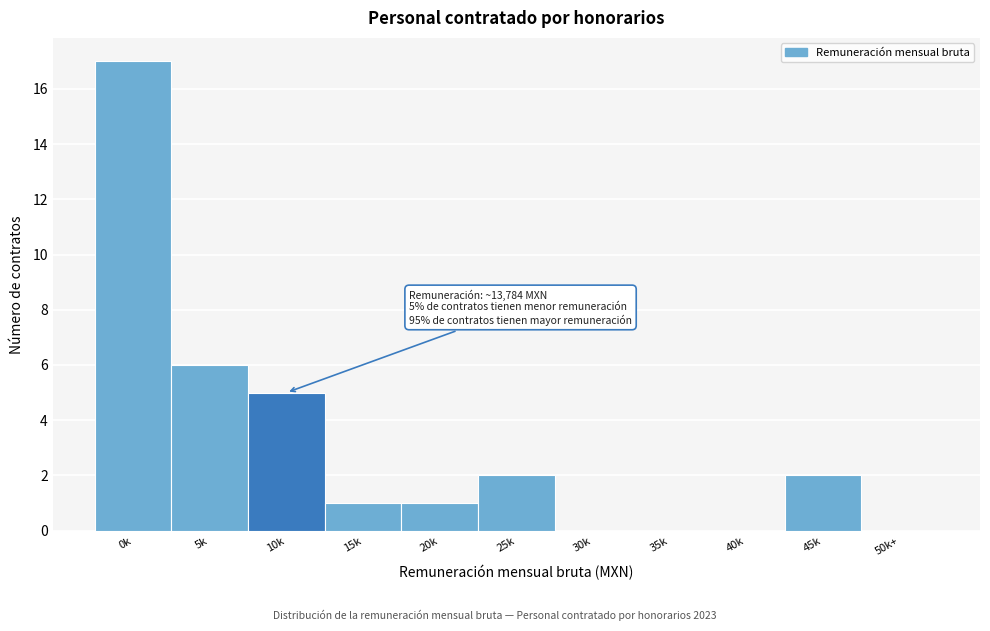

Reading right to left, what are all the values shown in this chart?

50k+=0	45k=2	40k=0	35k=0	30k=0	25k=2	20k=1	15k=1	10k=5	5k=6	0k=17